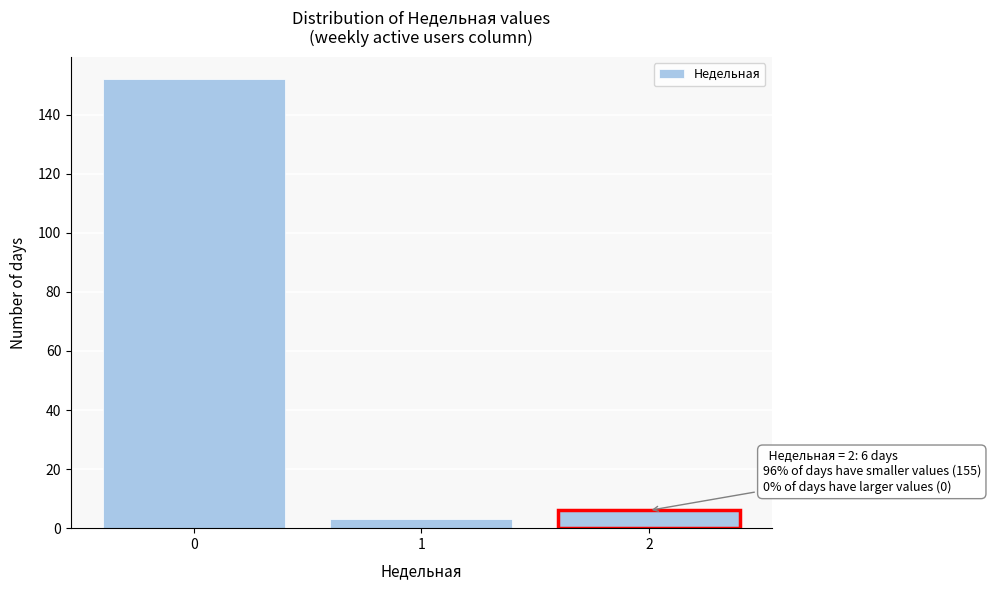

Reading left to right, what are all the values shown in this chart?

0=152	1=3	2=6